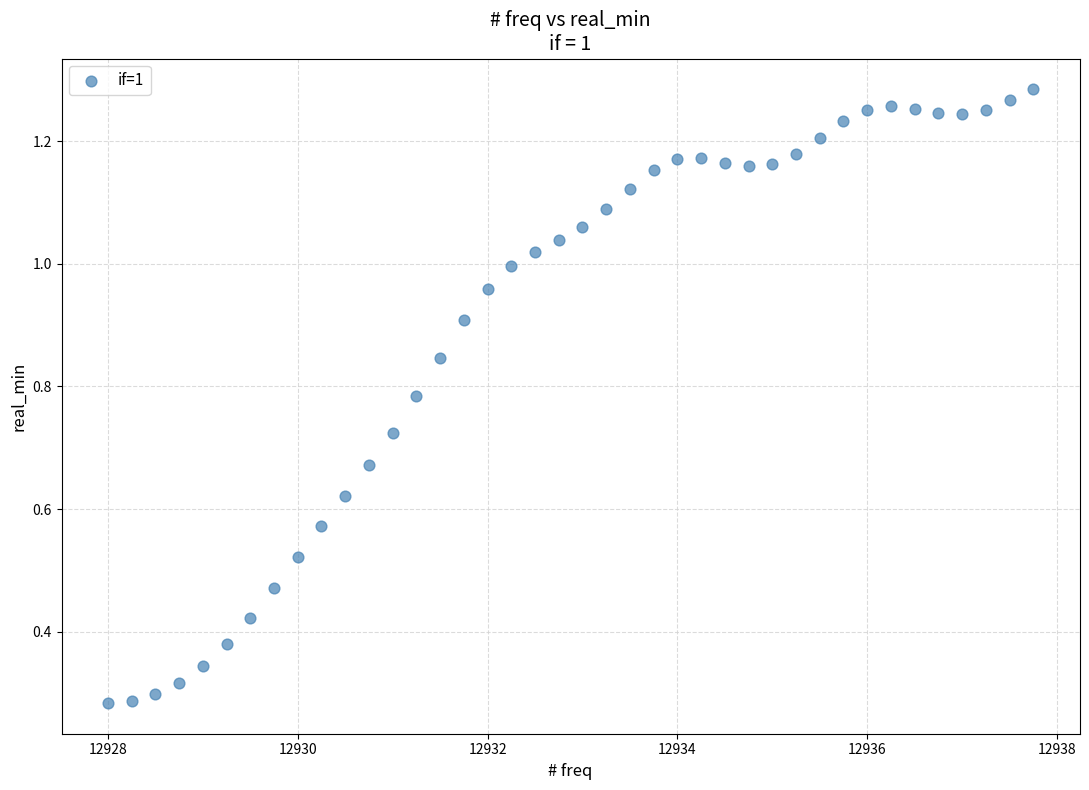

What is the range of X values (max minus min)?

9.8